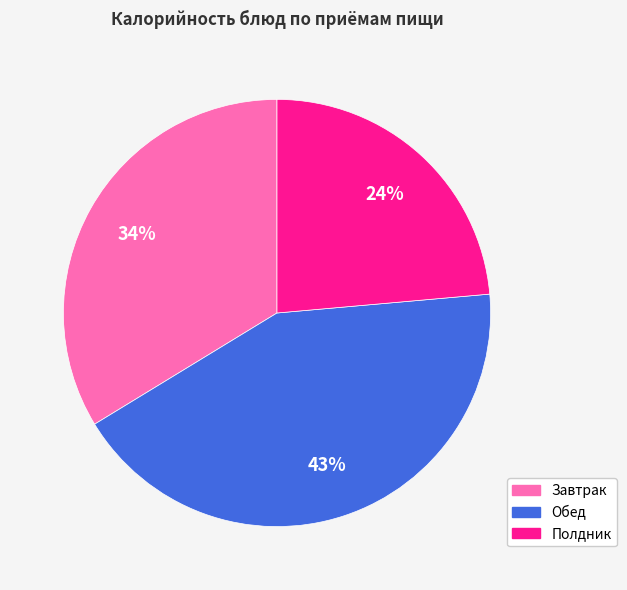

Is there a majority slice in this chart?

No